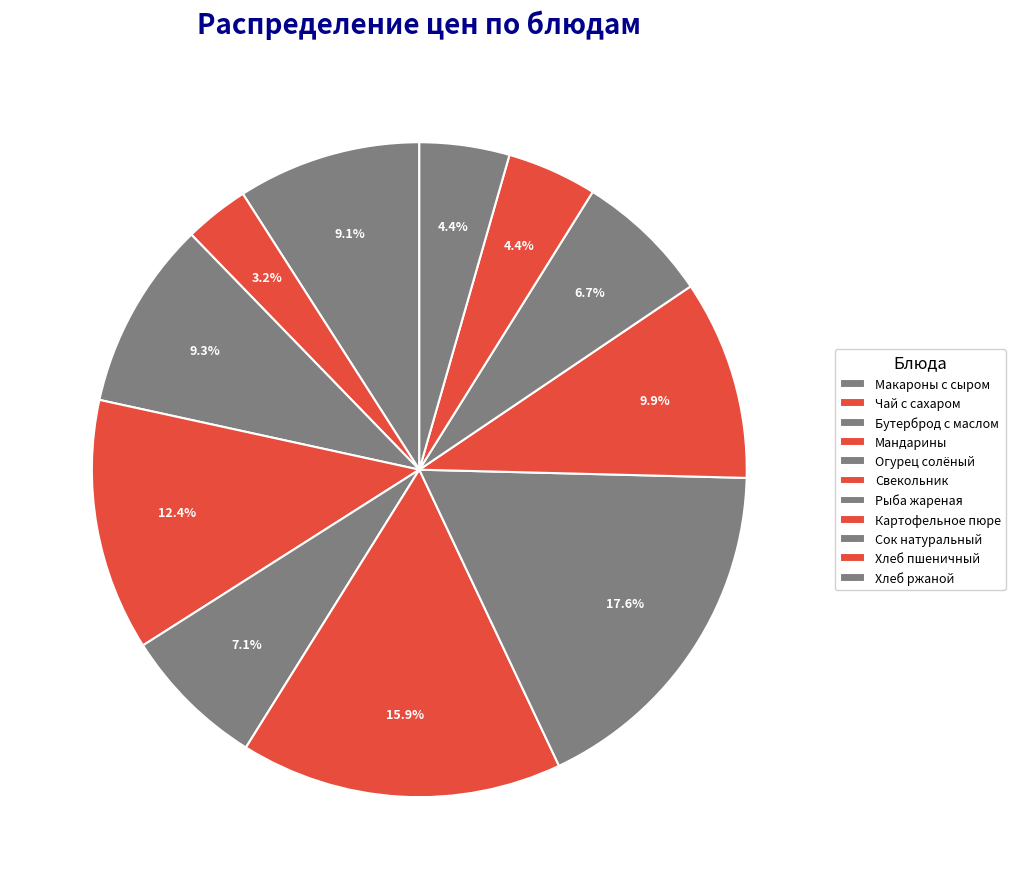

Rank the categories by value from lowest to highest.

Чай с сахаром, Хлеб пшеничный, Хлеб ржаной, Сок натуральный, Огурец солёный, Макароны с сыром, Бутерброд с маслом, Картофельное пюре, Мандарины, Свекольник, Рыба жареная